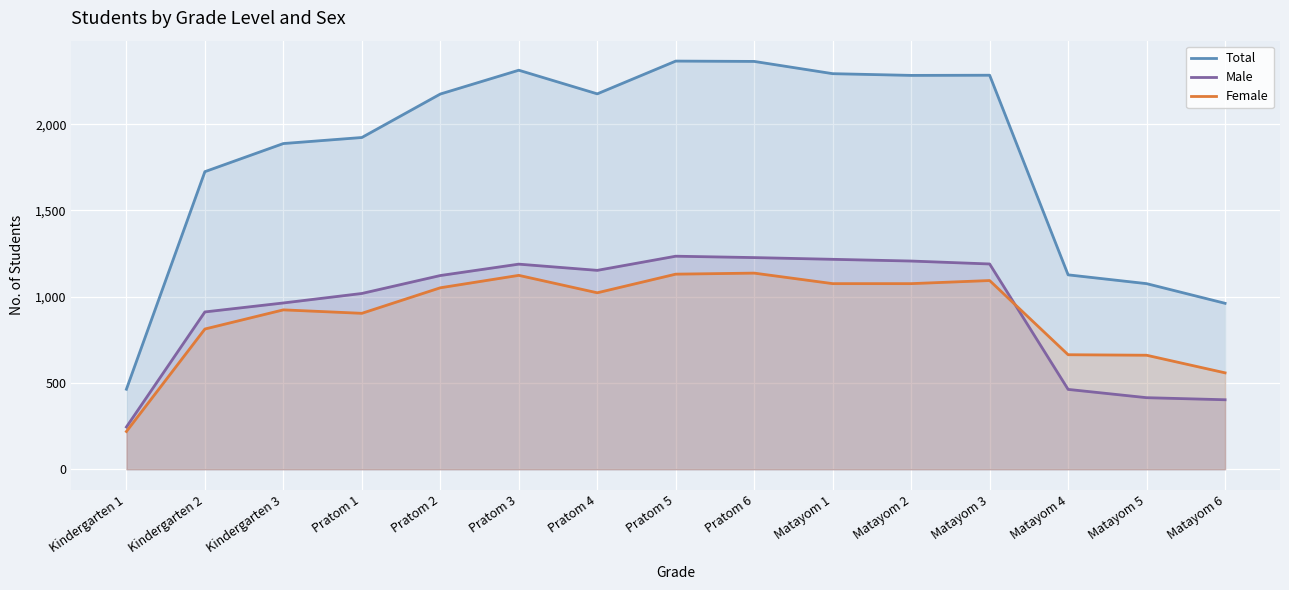

At how many categories does at least one series exceed 515?

14